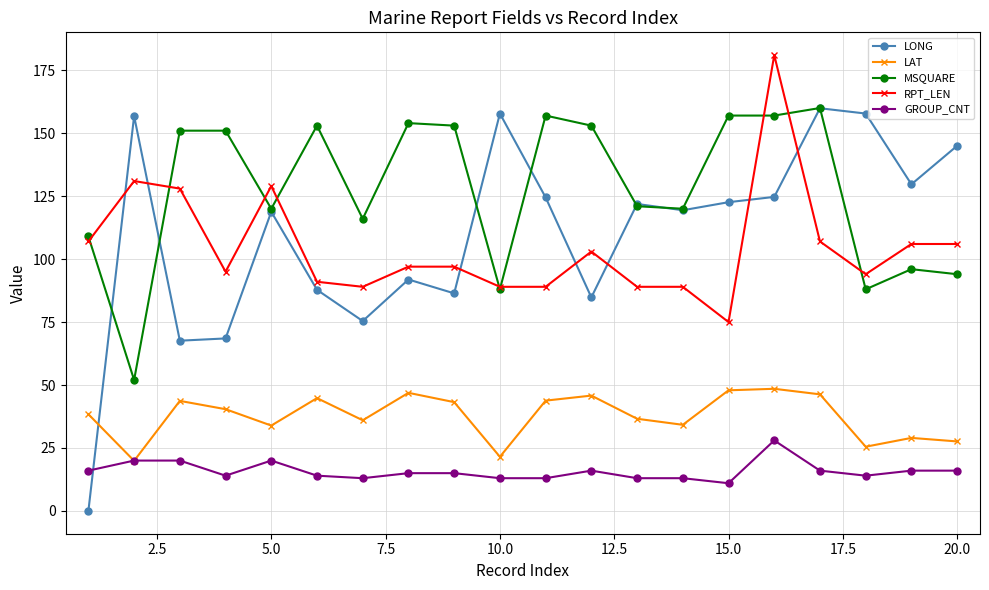

What is the lowest value of the GROUP_CNT series?

11.0